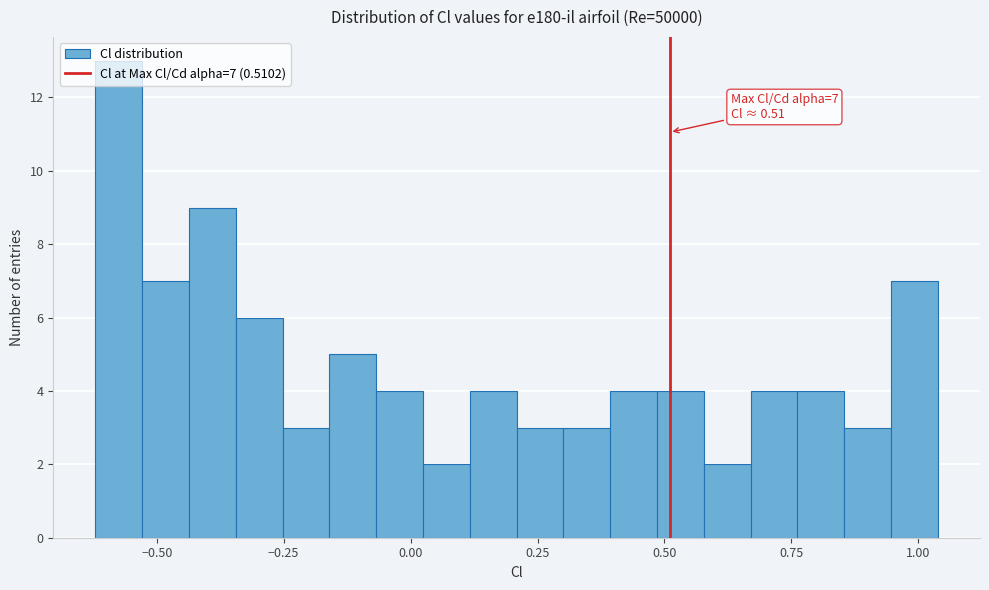

Read against the x-axis, roughly where is the centre of the tallest bar?

-0.55